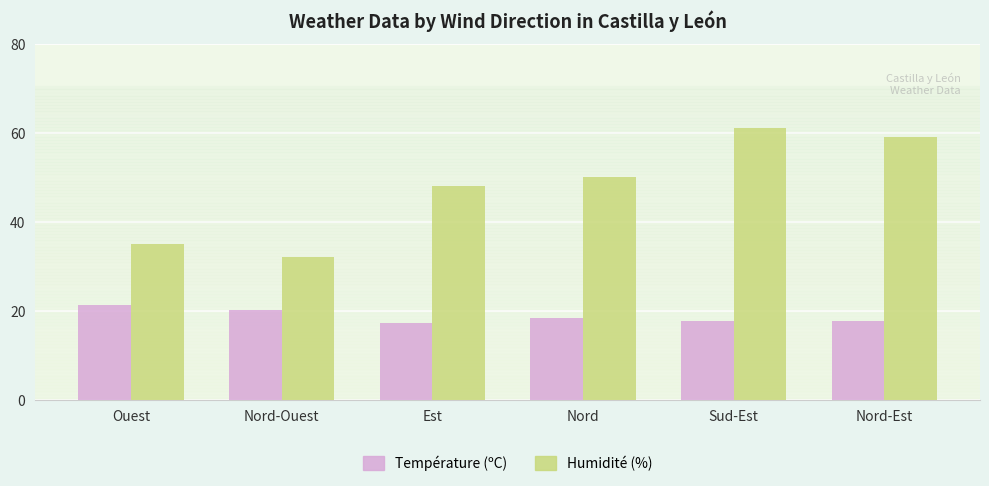

What is the difference between the highest and lowest values at Nord-Ouest?

11.8